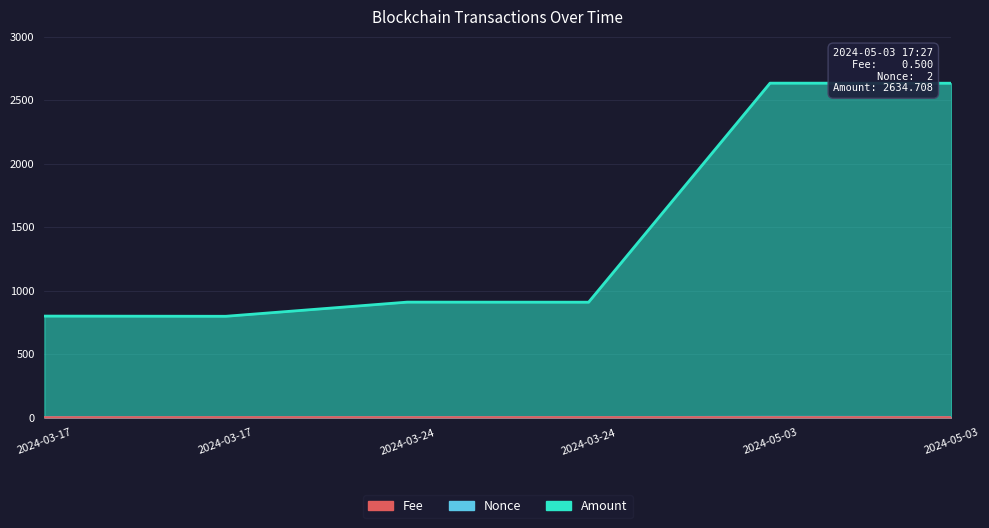

Count the Nonce values in the range 1 to 2.

4